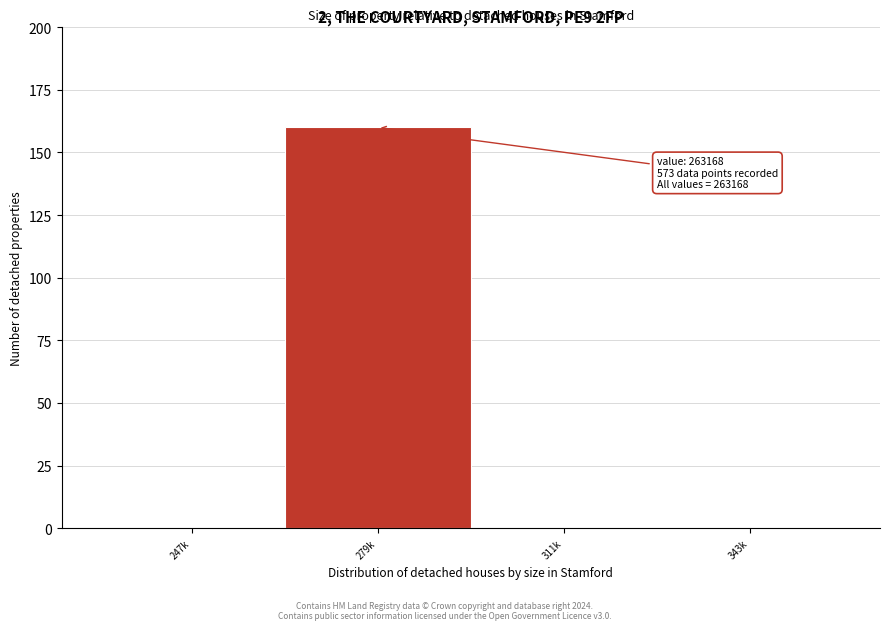

Reading right to left, extract all data points from this chart.

343k=0	311k=0	279k=160	247k=0